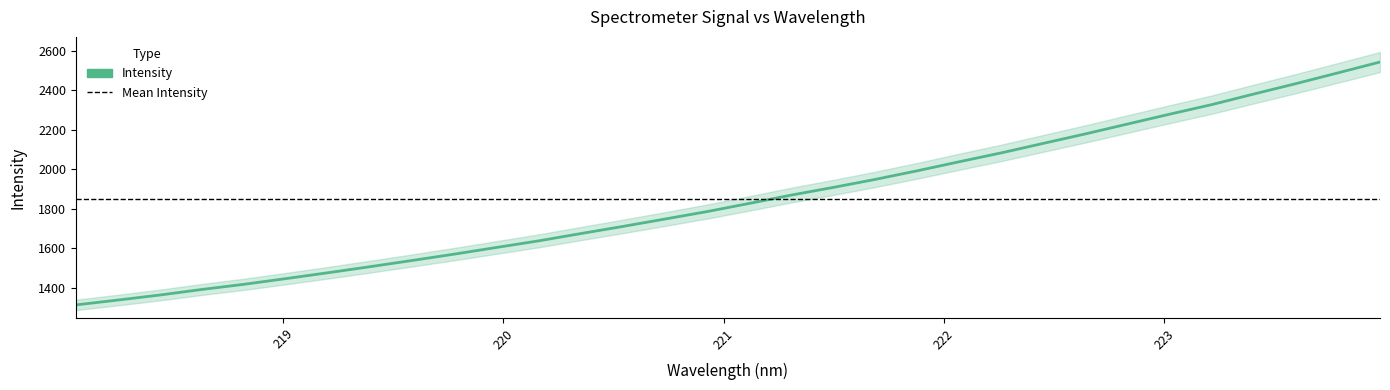

What is the change in value from 218.8244 to 222.0721?

+620.2